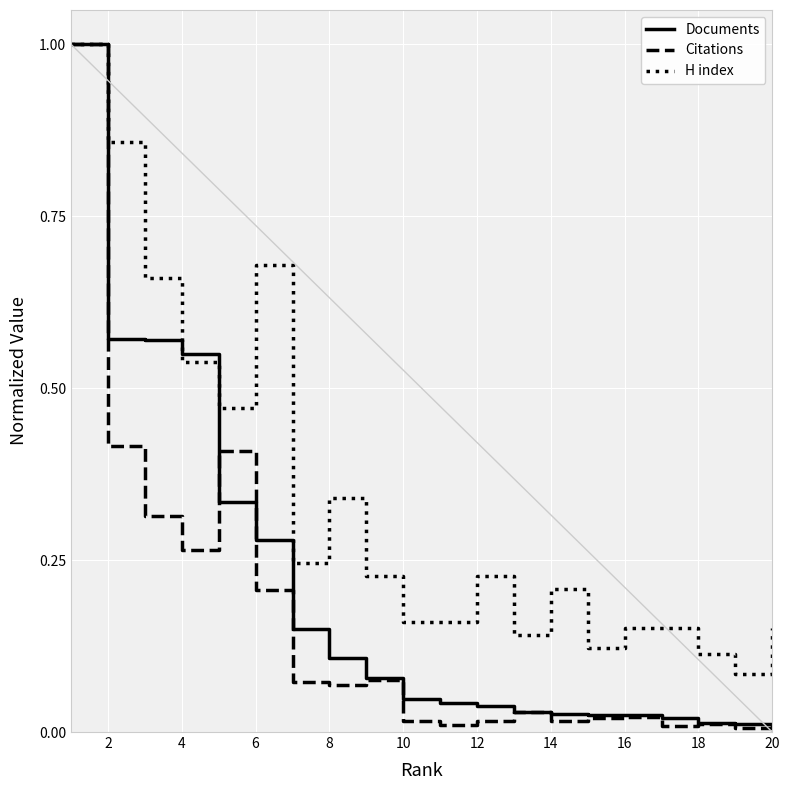

Which series has the largest range (max minus min)?

Citations